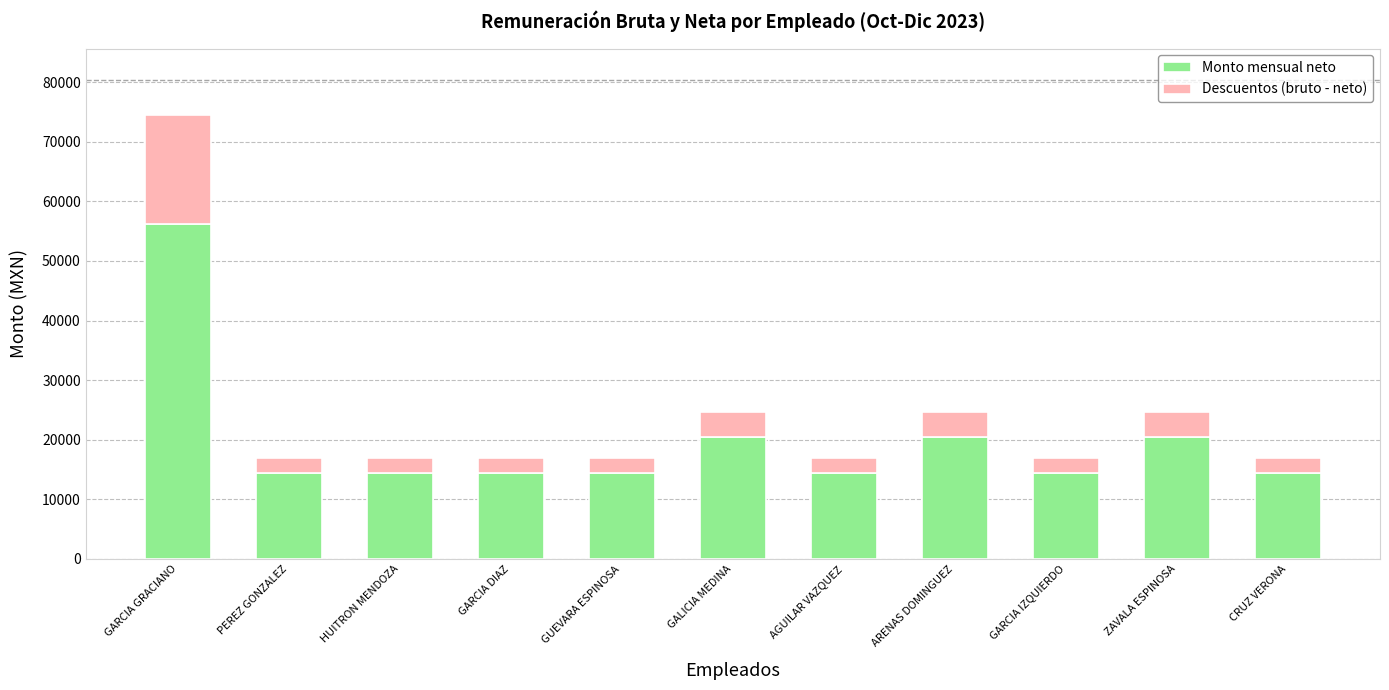

What is the average value of the Monto mensual neto series?

19824